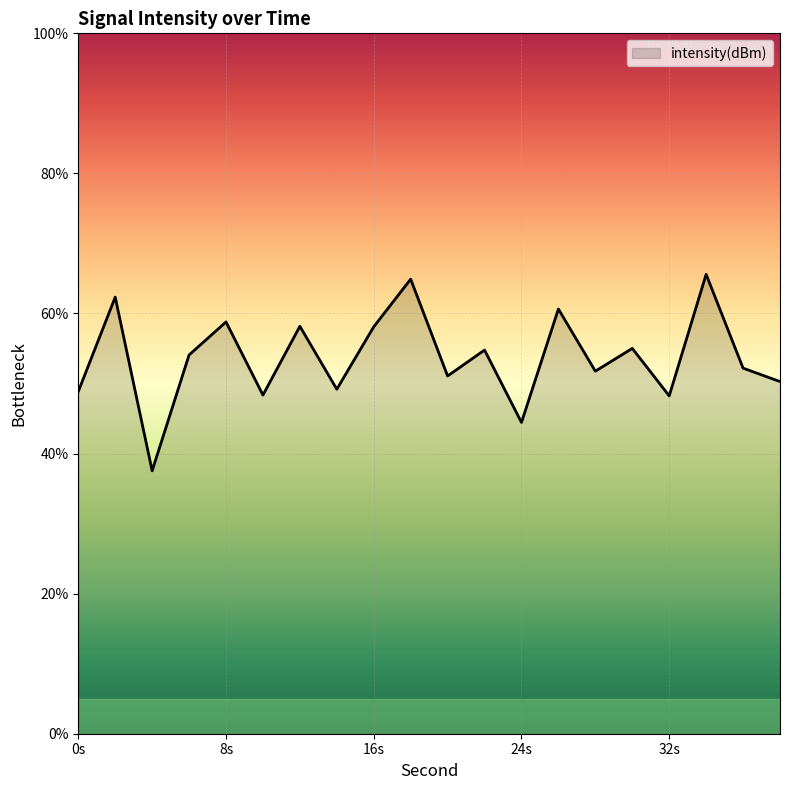

What is the average value?

53.7